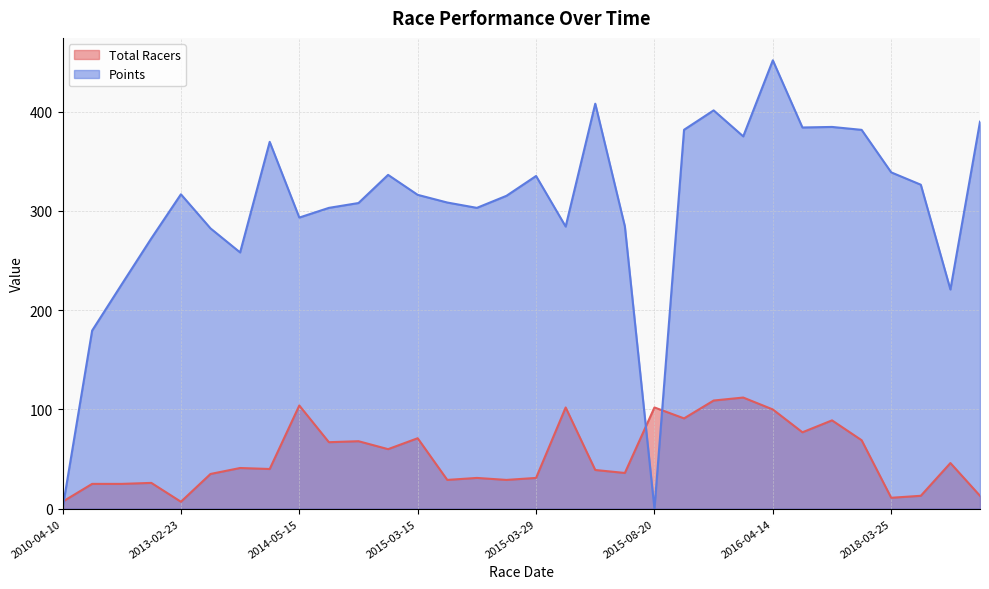

Which series has the widest spread of values?

Points